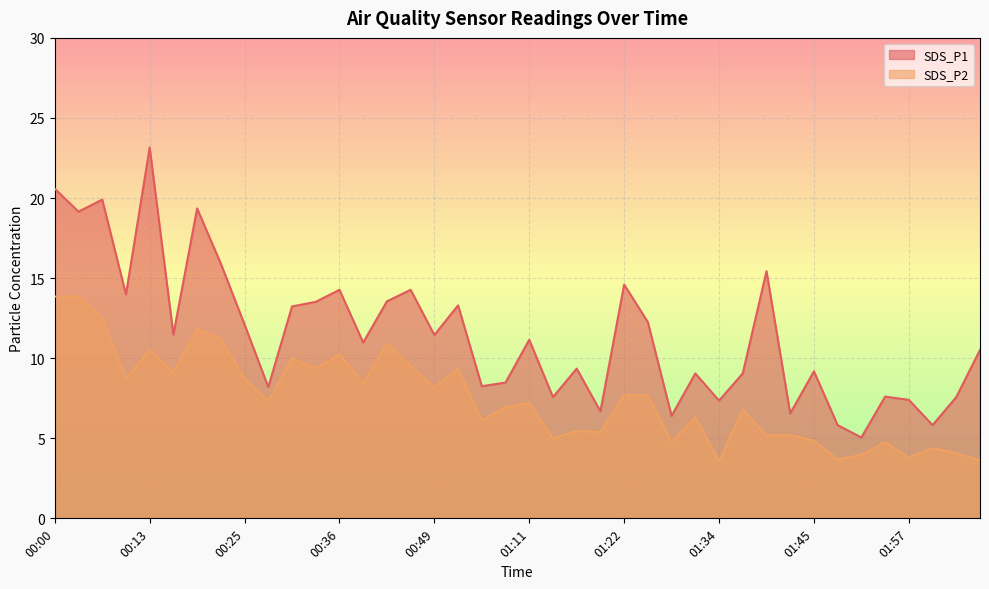

Which label corresponds to the largest value in the chart?

00:13